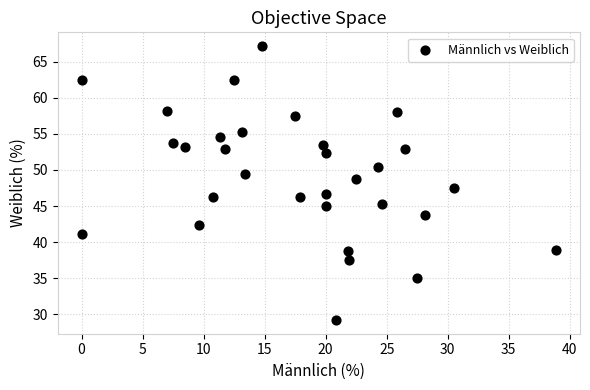

What is the range of X values (max minus min)?

38.9